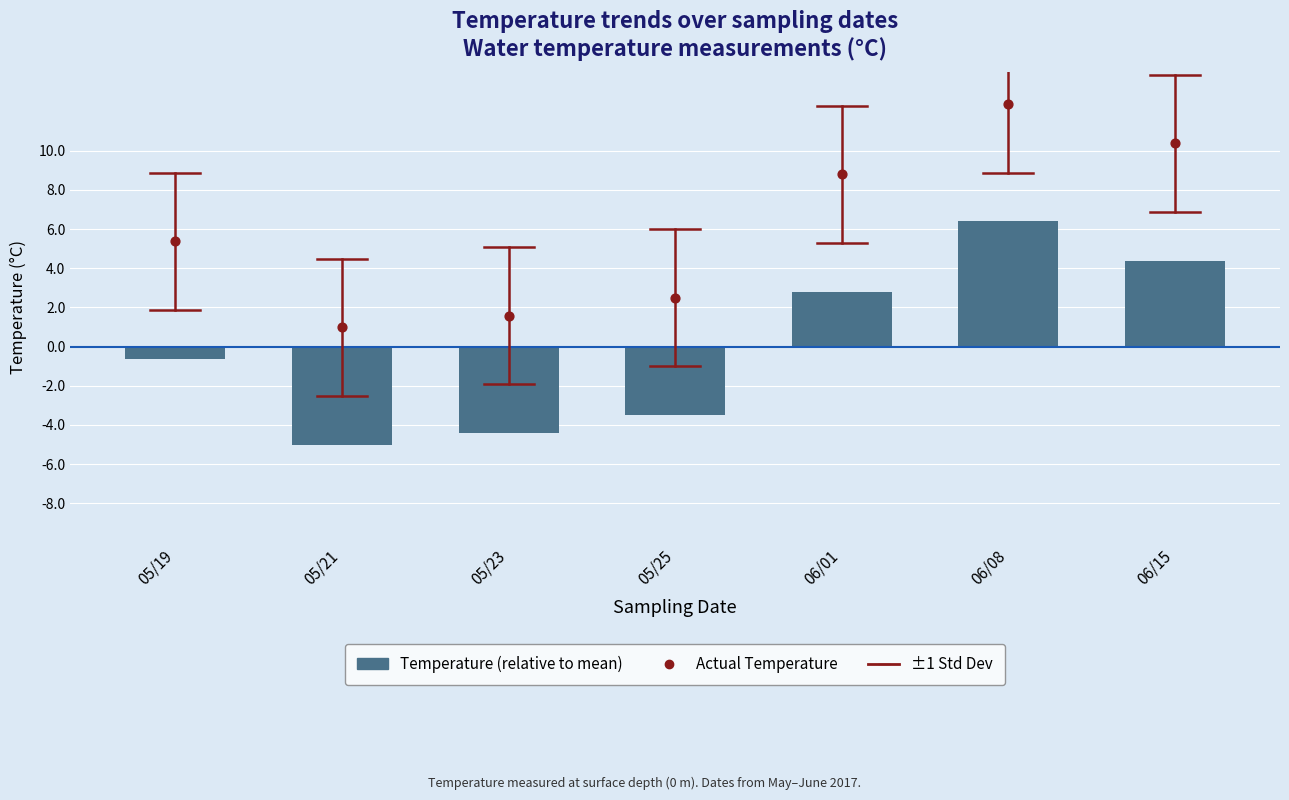

Which series has the largest total across all categories?

Black